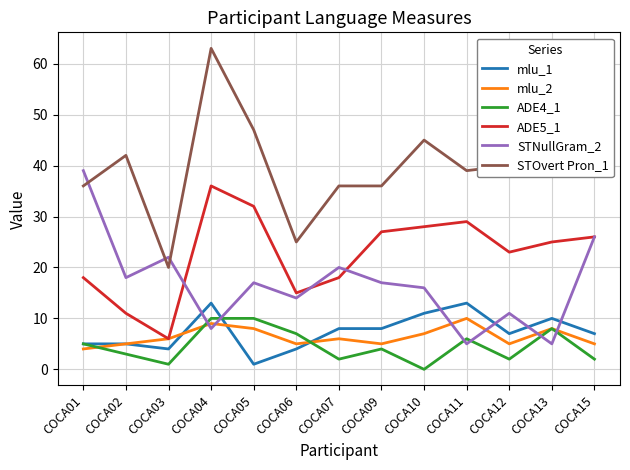

Rank the series at COCA12 from highest to lowest value.

STOvert Pron_1, ADE5_1, STNullGram_2, mlu_1, mlu_2, ADE4_1